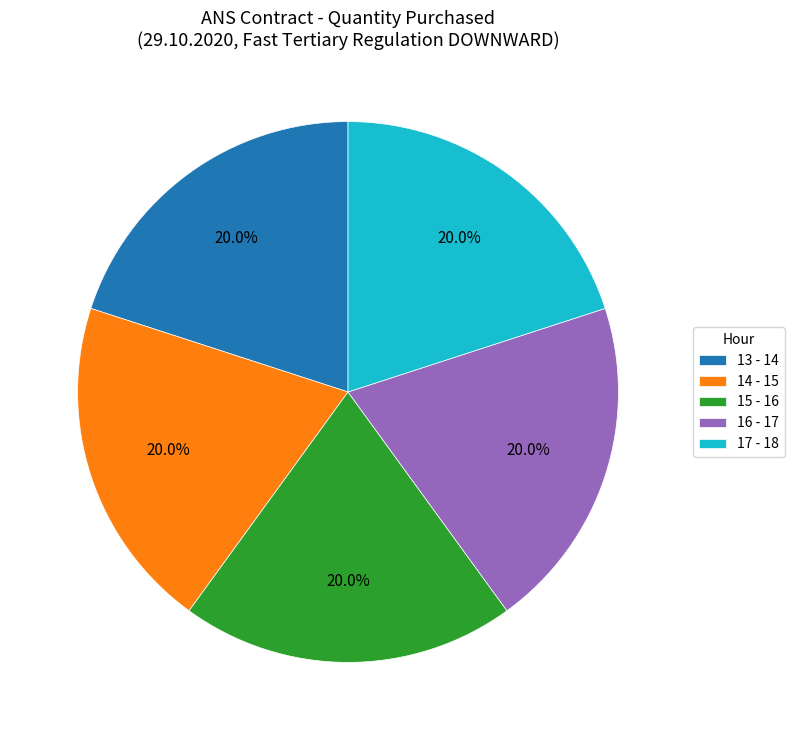

What is the ratio of the value at 17 - 18 to the value at 13 - 14?

1.0